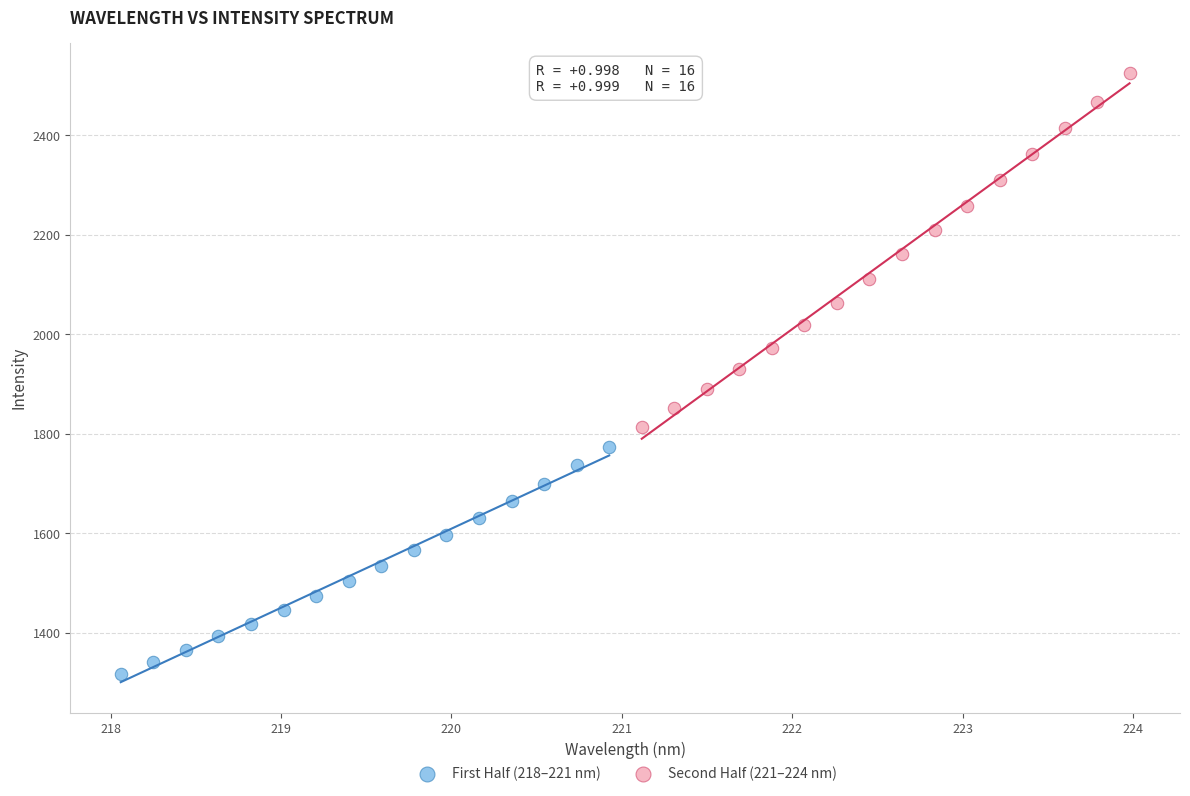

Which series reaches the maximum Y coordinate?

Second Half (221–224 nm)